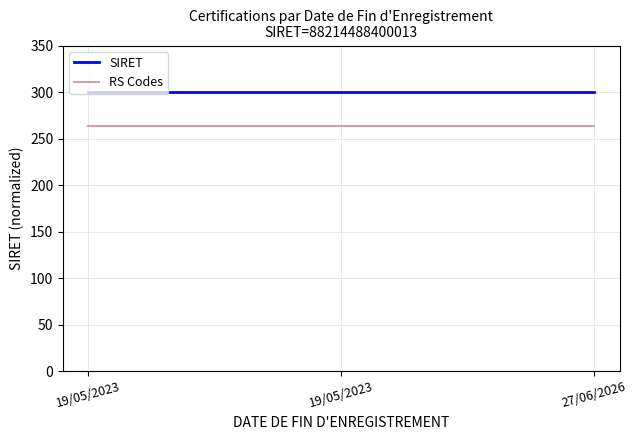

What are all the series names shown in the legend?

SIRET, RS Codes